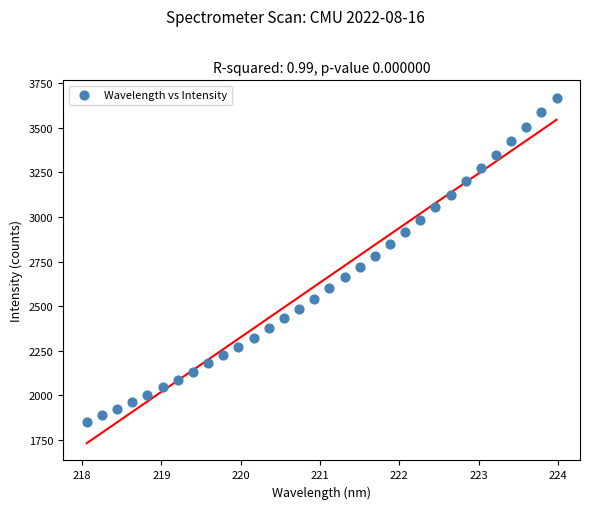

What is the range of X values (max minus min)?

5.9